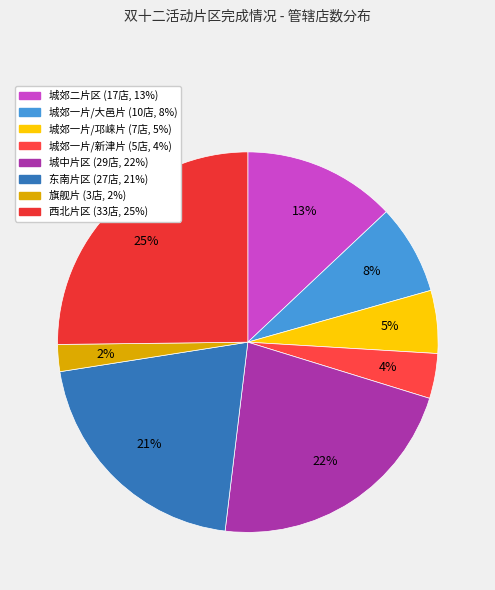

How many slices are in this pie chart?

8